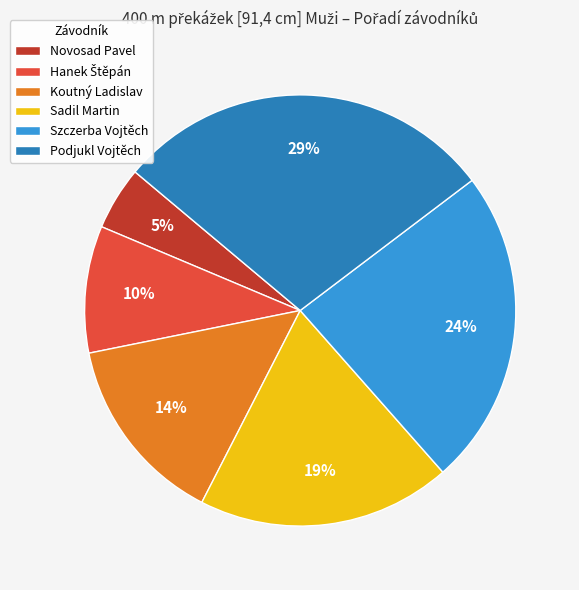

Is there any slice that represents more than half of the pie?

No